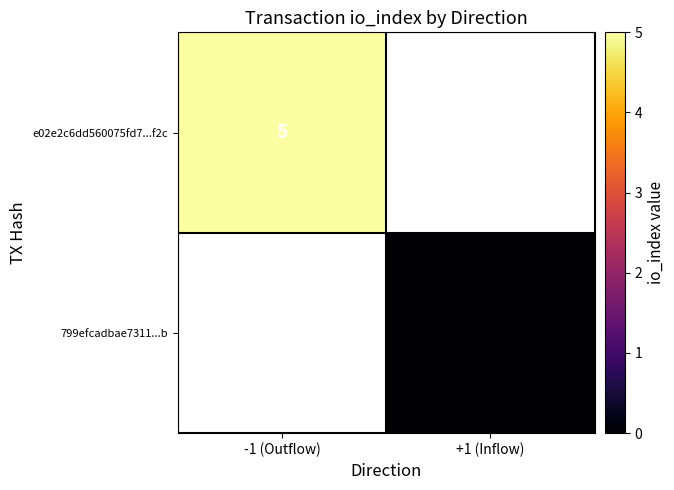

At how many categories does at least one series exceed 1?

1